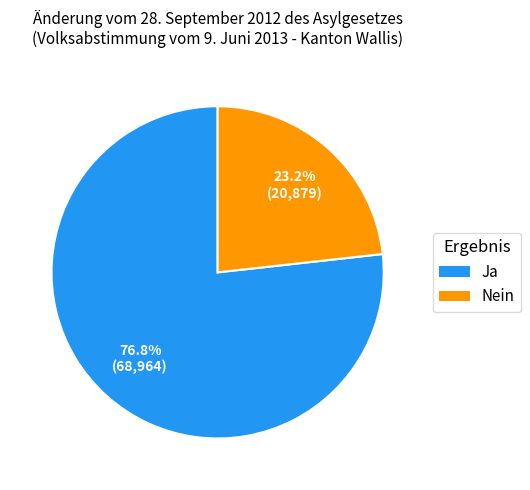

Is Ja the majority of the pie?

Yes